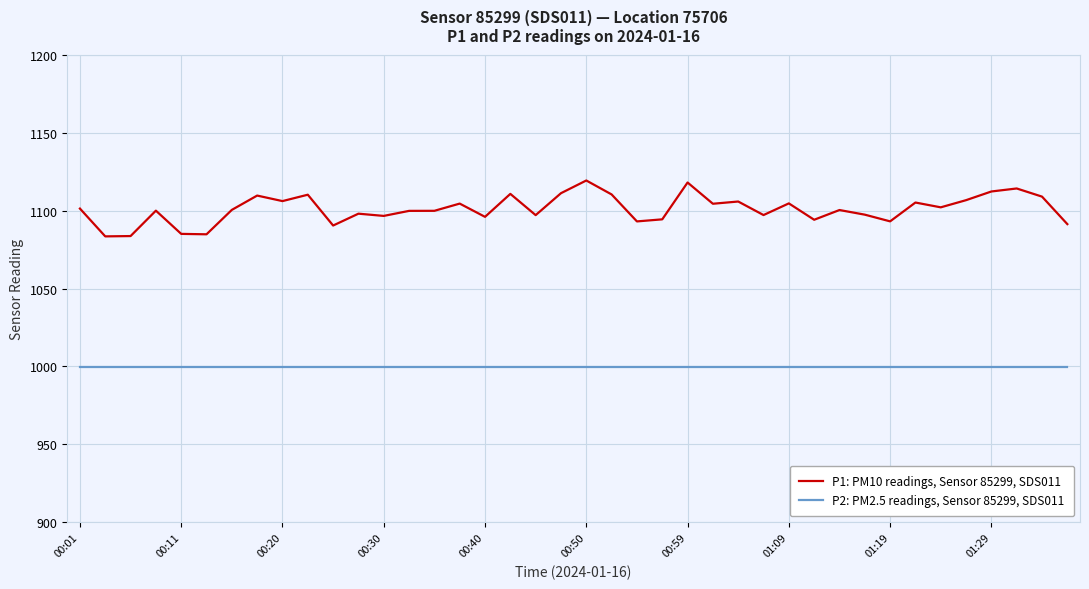

True or false: P1: PM10 readings, Sensor 85299, SDS011 and P2: PM2.5 readings, Sensor 85299, SDS011 intersect in this chart.

False